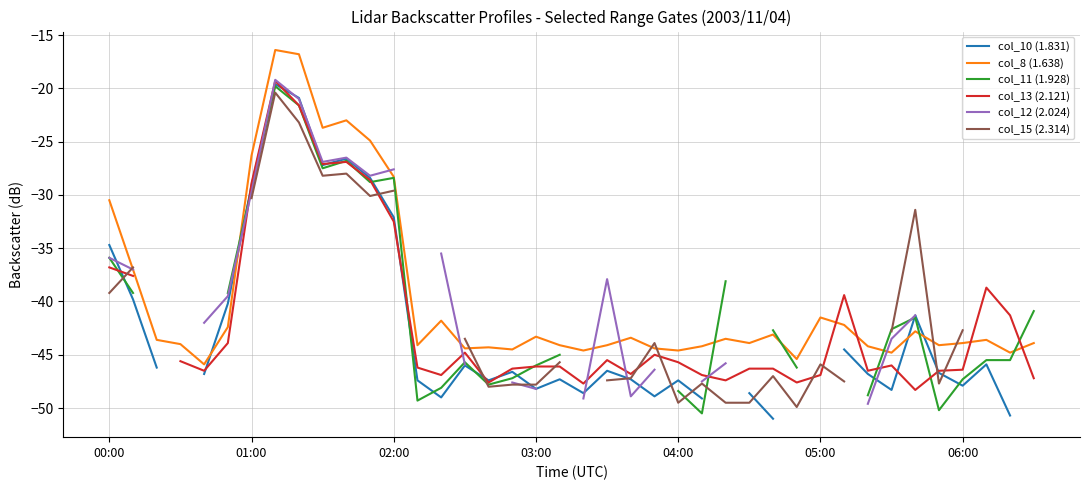

Read the col_8 (1.638) value at 01:00.

-26.3